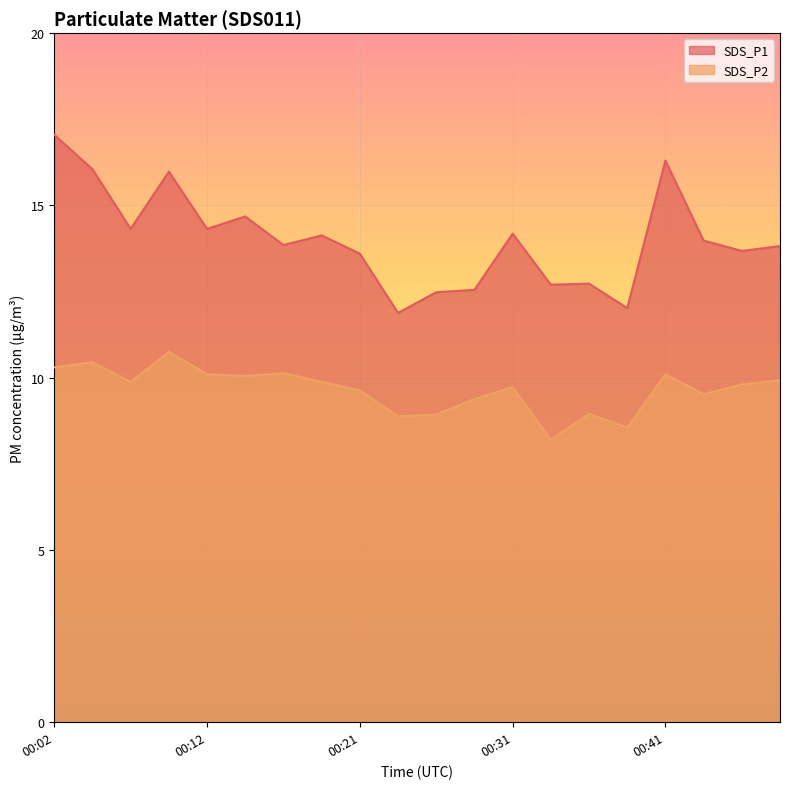

True or false: SDS_P2 and SDS_P1 intersect in this chart.

False